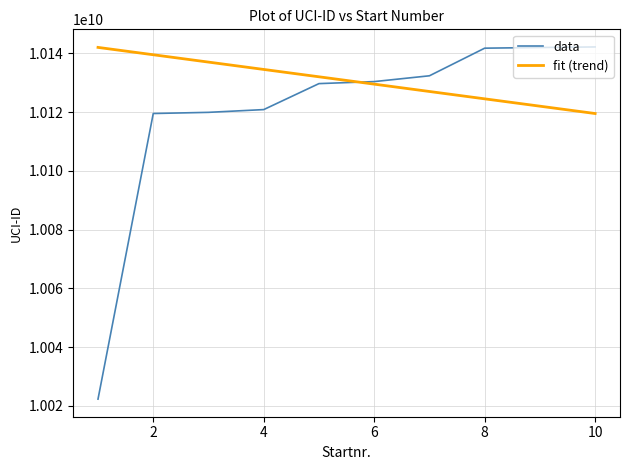

What are all the series names shown in the legend?

data, fit (trend)